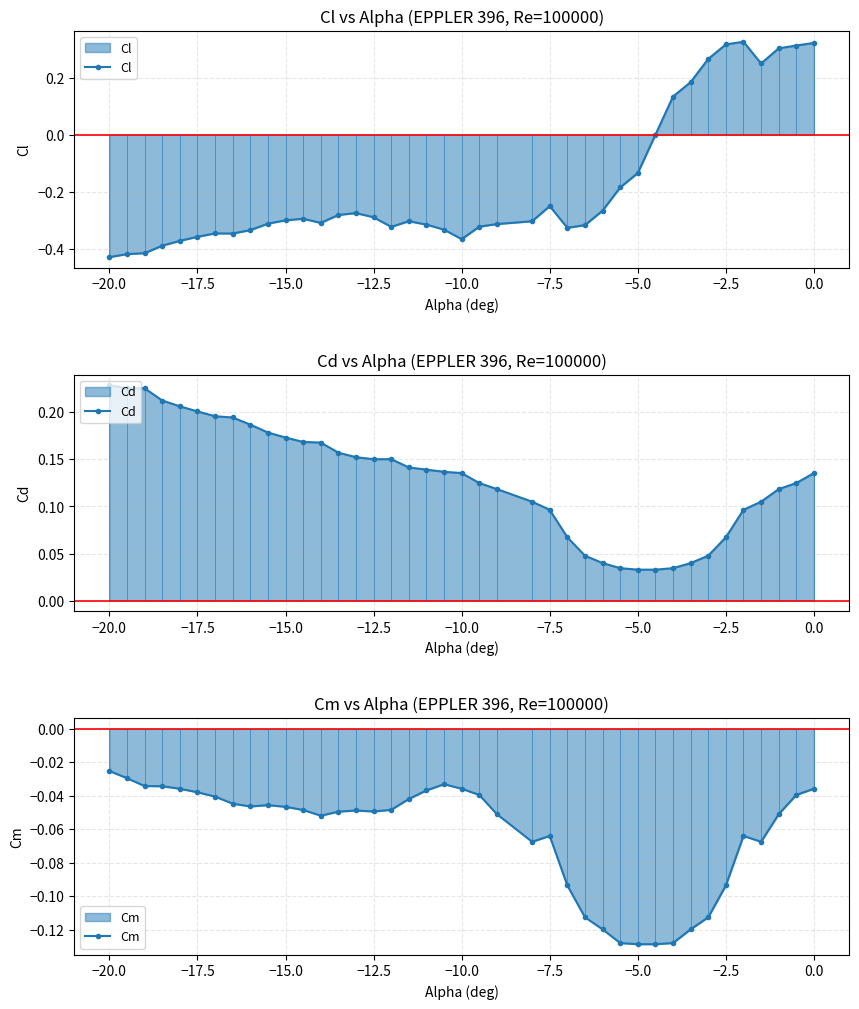

How many Cd values are between 0 and 1?

40